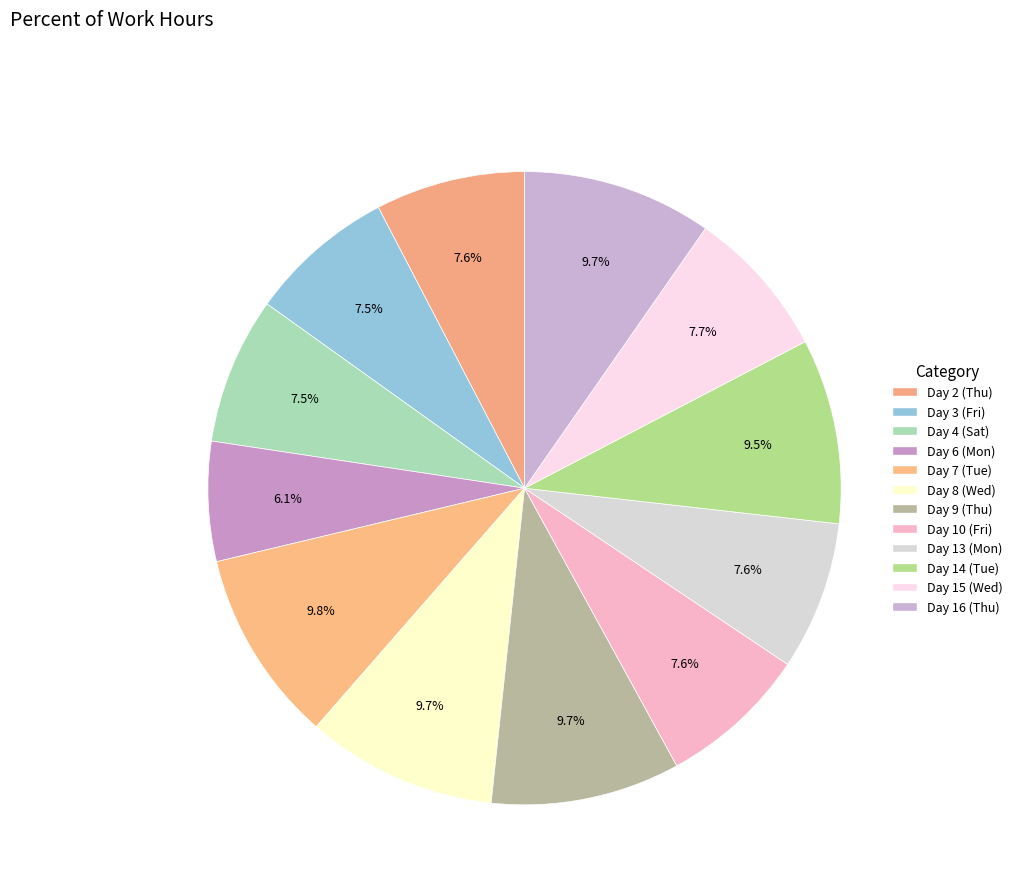

The Day 3 (Fri) slice represents 7% of the pie. True or false?

True